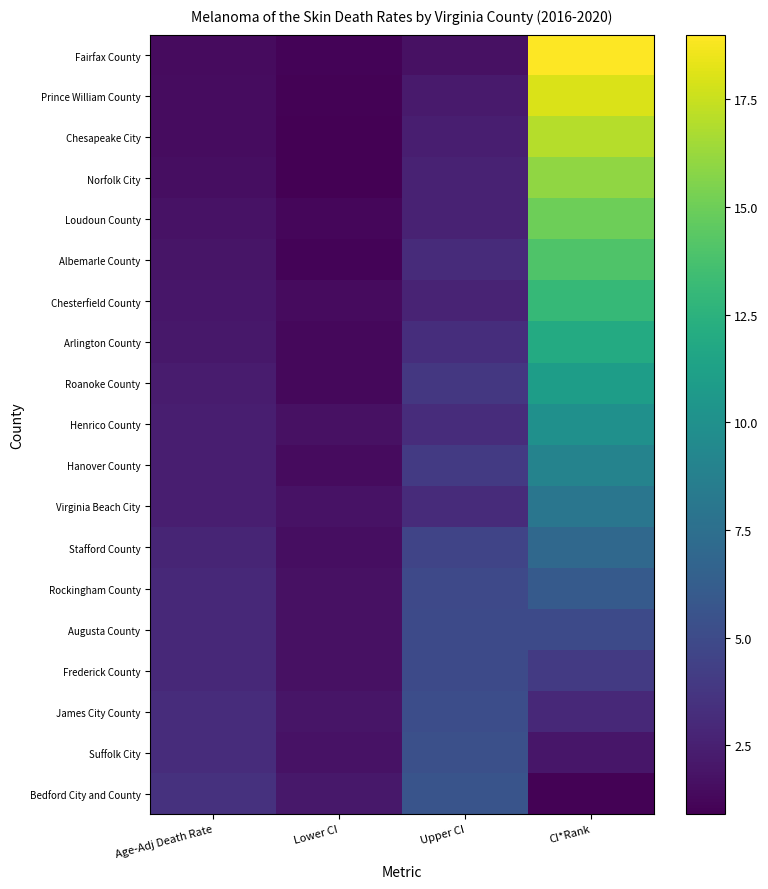

Reading left to right, extract all data points from this chart.

Bedford City and County: Age-Adj Death Rate=3.5	Lower CI=2.1	Upper CI=5.6	CI*Rank=1.0
Suffolk City: Age-Adj Death Rate=3.2	Lower CI=1.8	Upper CI=5.3	CI*Rank=2.0
James City County: Age-Adj Death Rate=3.2	Lower CI=1.9	Upper CI=5.2	CI*Rank=3.0
Frederick County: Age-Adj Death Rate=3.0	Lower CI=1.7	Upper CI=5.0	CI*Rank=4.0
Augusta County: Age-Adj Death Rate=3.0	Lower CI=1.7	Upper CI=5.0	CI*Rank=5.0
Rockingham County: Age-Adj Death Rate=3.0	Lower CI=1.7	Upper CI=4.9	CI*Rank=6.0
Stafford County: Age-Adj Death Rate=2.8	Lower CI=1.6	Upper CI=4.6	CI*Rank=7.0
Virginia Beach City: Age-Adj Death Rate=2.4	Lower CI=1.8	Upper CI=3.1	CI*Rank=8.0
Hanover County: Age-Adj Death Rate=2.4	Lower CI=1.4	Upper CI=4.0	CI*Rank=9.0
Henrico County: Age-Adj Death Rate=2.4	Lower CI=1.7	Upper CI=3.2	CI*Rank=10.0
Roanoke County: Age-Adj Death Rate=2.3	Lower CI=1.3	Upper CI=3.8	CI*Rank=11.0
Arlington County: Age-Adj Death Rate=2.1	Lower CI=1.3	Upper CI=3.3	CI*Rank=12.0
Chesterfield County: Age-Adj Death Rate=2.0	Lower CI=1.4	Upper CI=2.7	CI*Rank=13.0
Albemarle County: Age-Adj Death Rate=1.9	Lower CI=1.1	Upper CI=3.1	CI*Rank=14.0
Loudoun County: Age-Adj Death Rate=1.8	Lower CI=1.2	Upper CI=2.6	CI*Rank=15.0
Norfolk City: Age-Adj Death Rate=1.6	Lower CI=0.9	Upper CI=2.6	CI*Rank=16.0
Chesapeake City: Age-Adj Death Rate=1.5	Lower CI=0.9	Upper CI=2.4	CI*Rank=17.0
Prince William County: Age-Adj Death Rate=1.5	Lower CI=1.0	Upper CI=2.2	CI*Rank=18.0
Fairfax County: Age-Adj Death Rate=1.4	Lower CI=1.1	Upper CI=1.7	CI*Rank=19.0